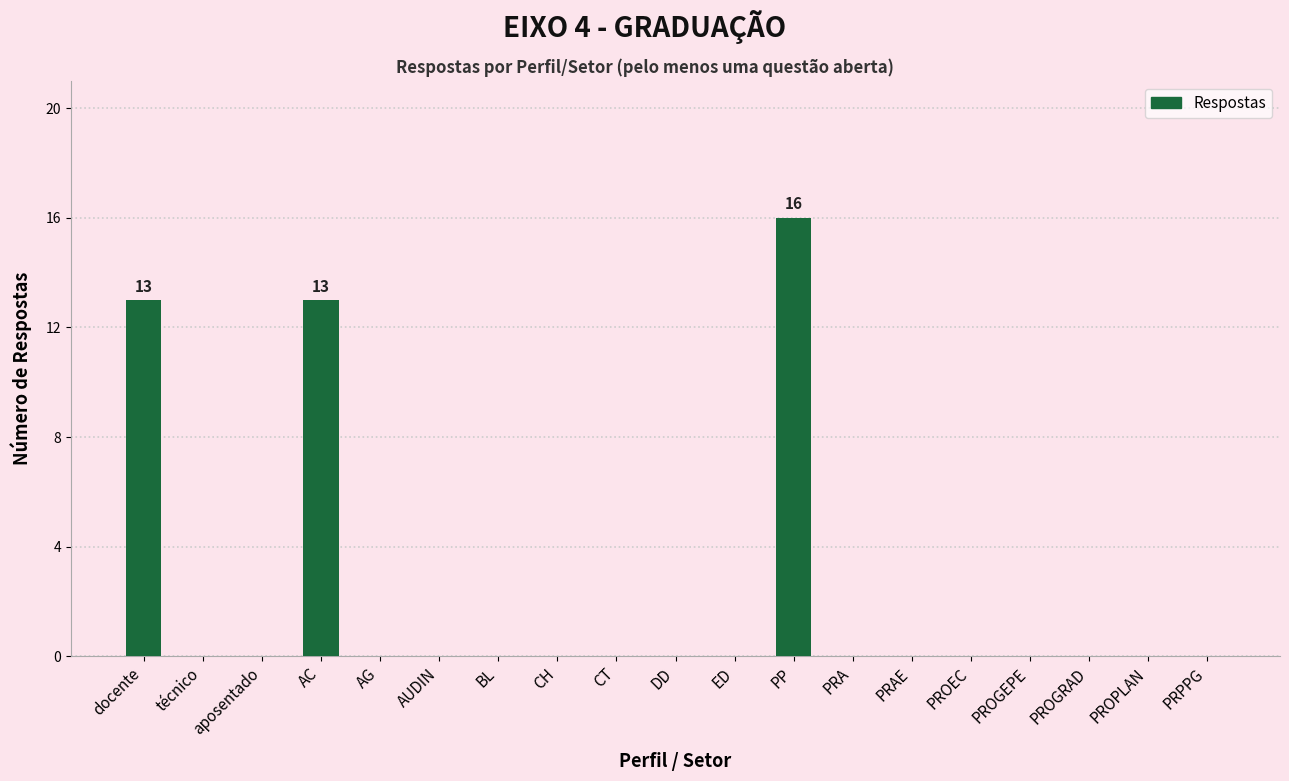

Which category has the highest value across all series?

PP